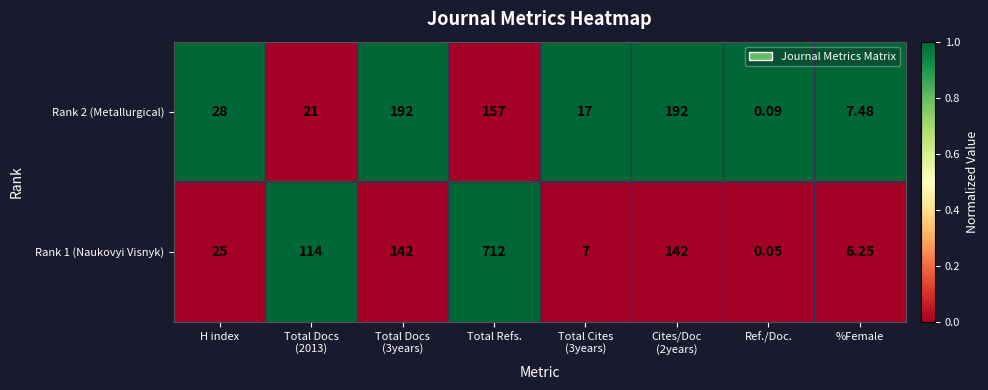

Which category has the highest value in the Rank 1 (Naukovyi Visnyk) series?

Total Refs.